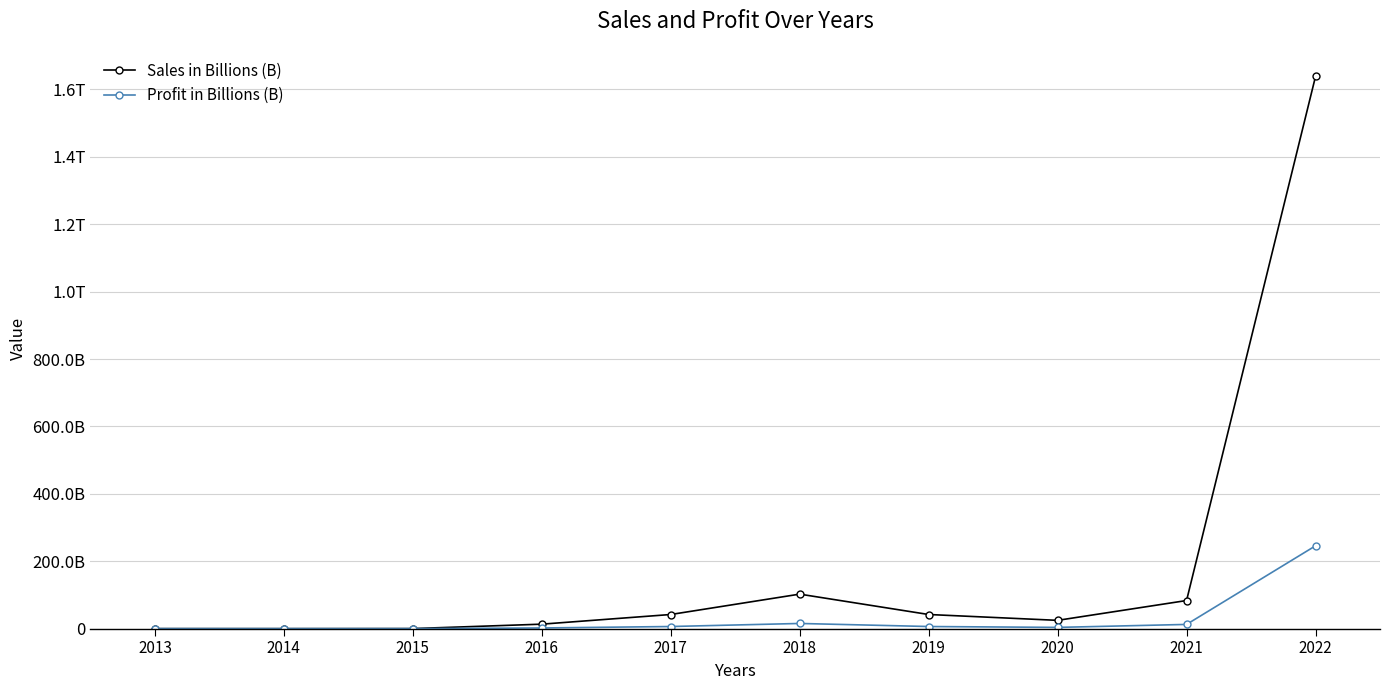

What is the sum of the Profit in Billions (B) values at 2014 and 2022?

245761007769.6